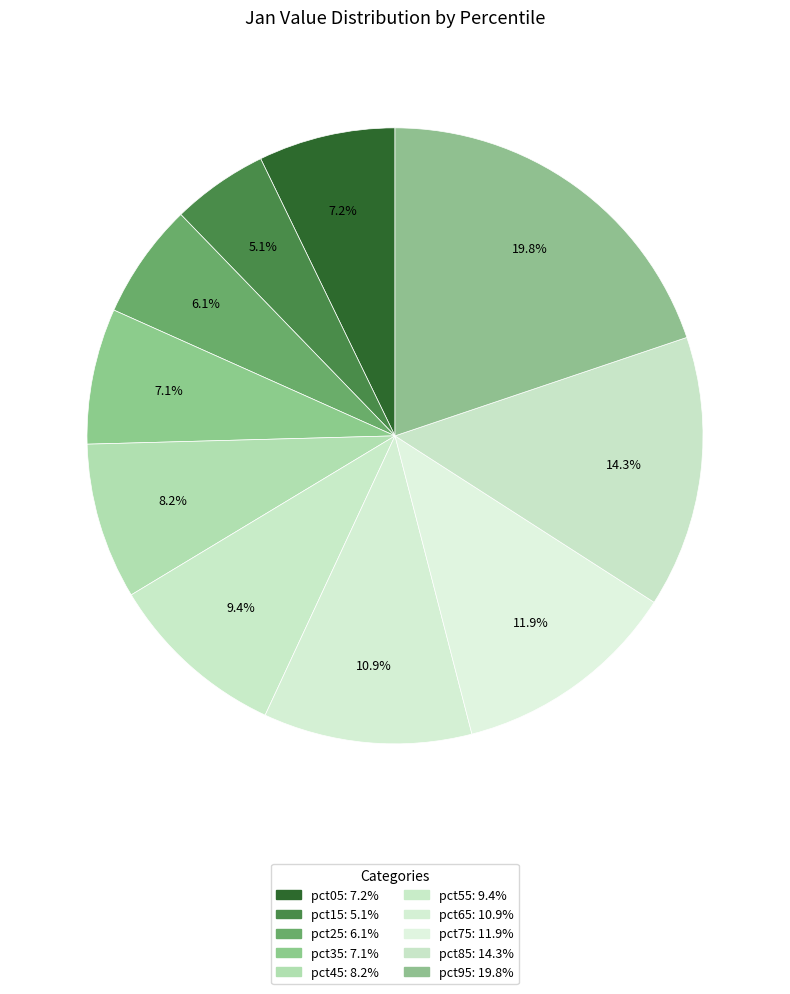

What percentage is NOT represented by pct05?

92.8%